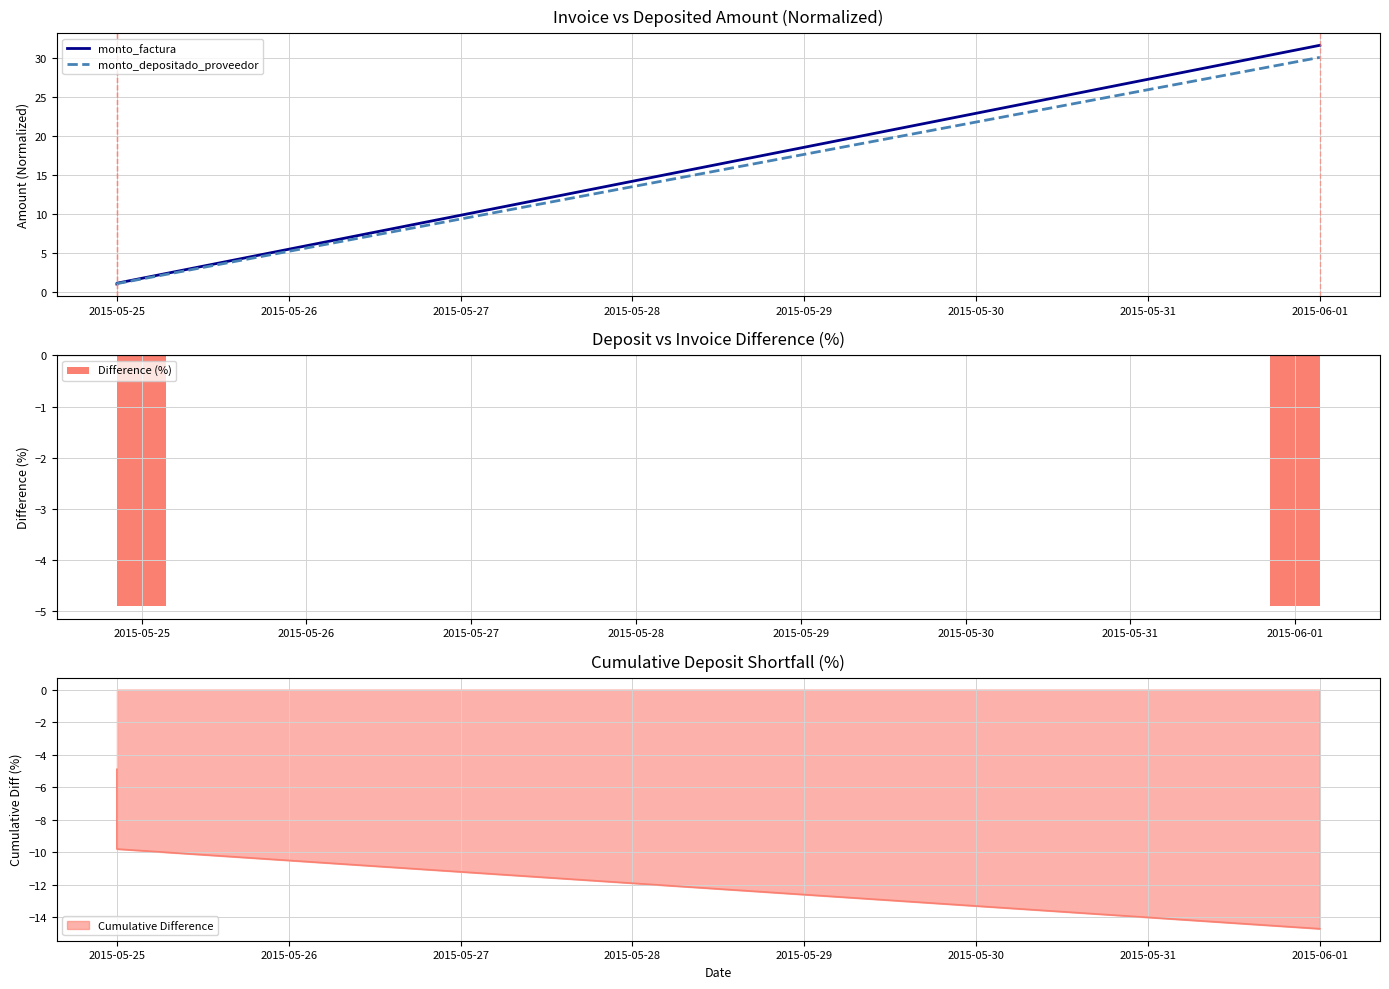

Rank the series by their maximum value, from highest to lowest.

monto_factura, monto_depositado_proveedor